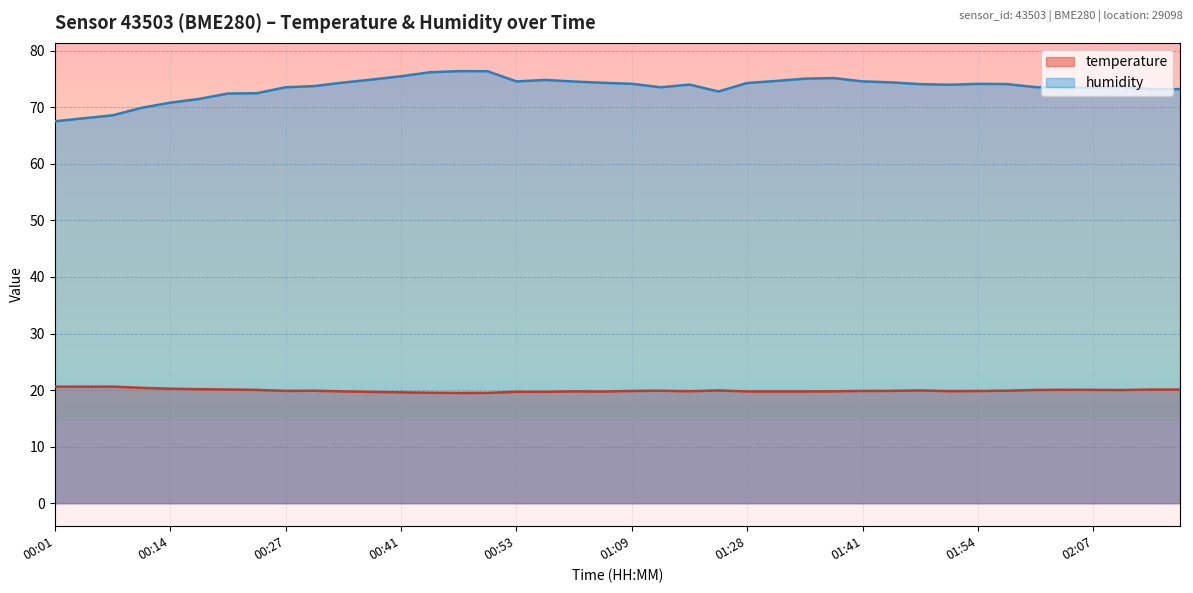

How many interior local peaks does the temperature series have?

8